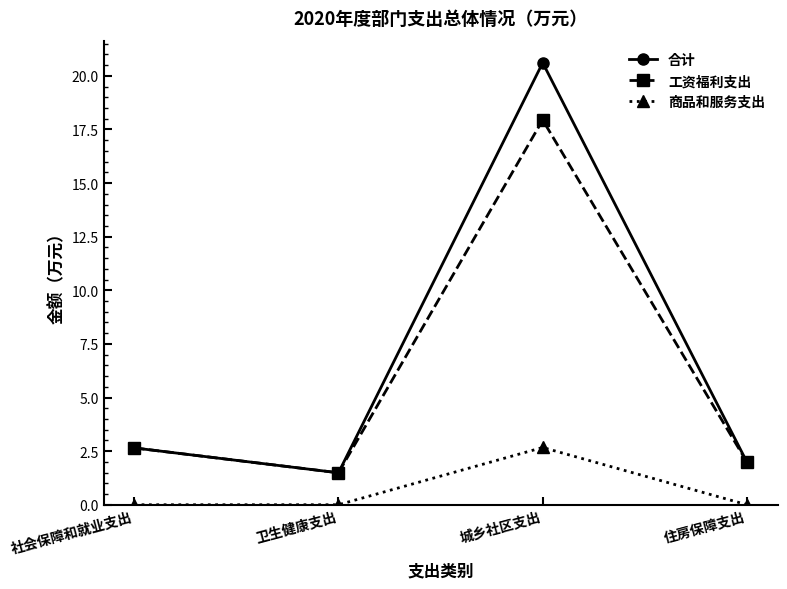

What is the sum of all 工资福利支出 values?

24.1